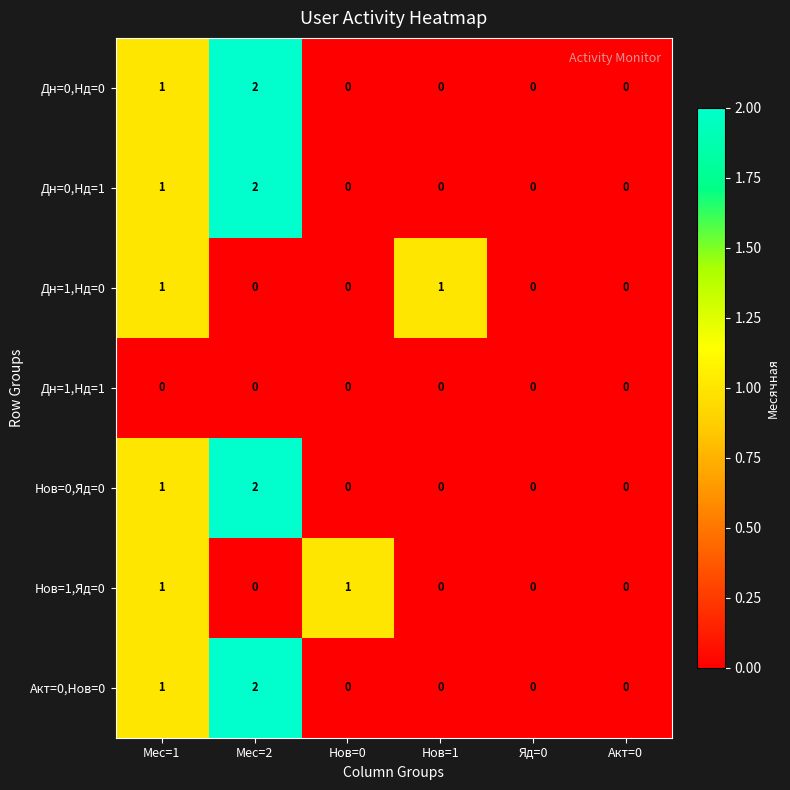

Where is Дн=0,Нд=1 nearest to the value 1?

Мес=1